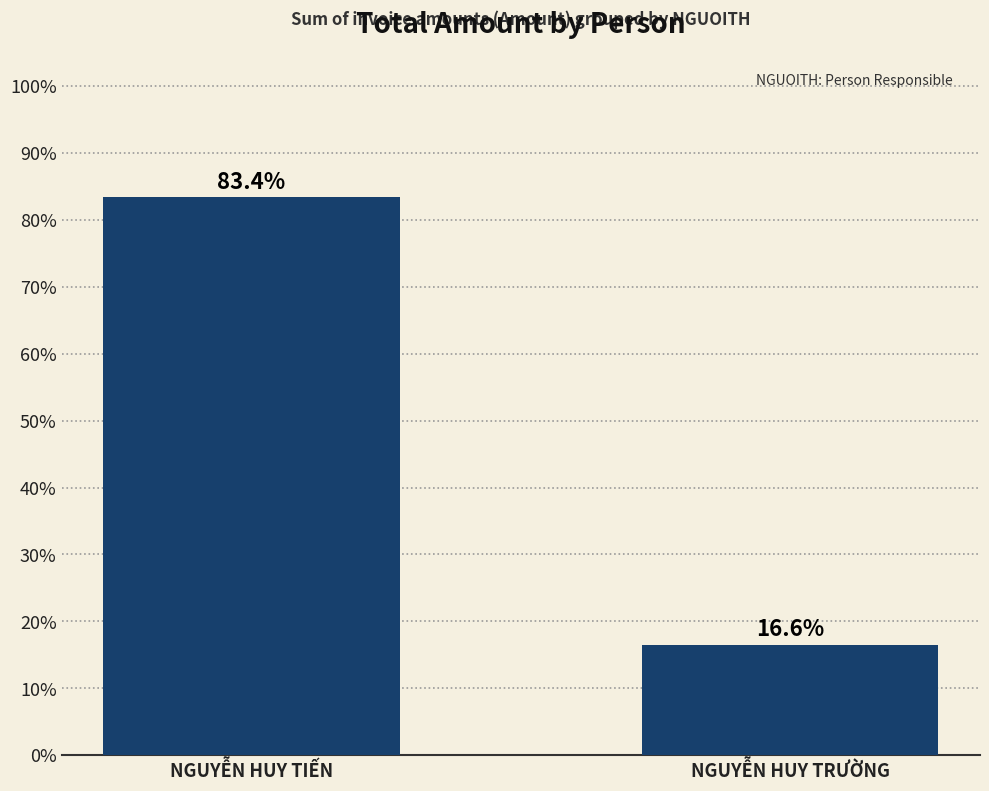

The chart shows a value of 16.6 at NGUYỄN HUY TRƯỜNG. True or false?

True